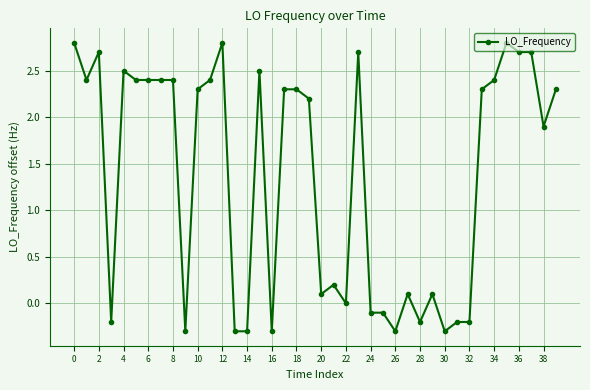

What is the difference between the maximum and minimum values?

3.1